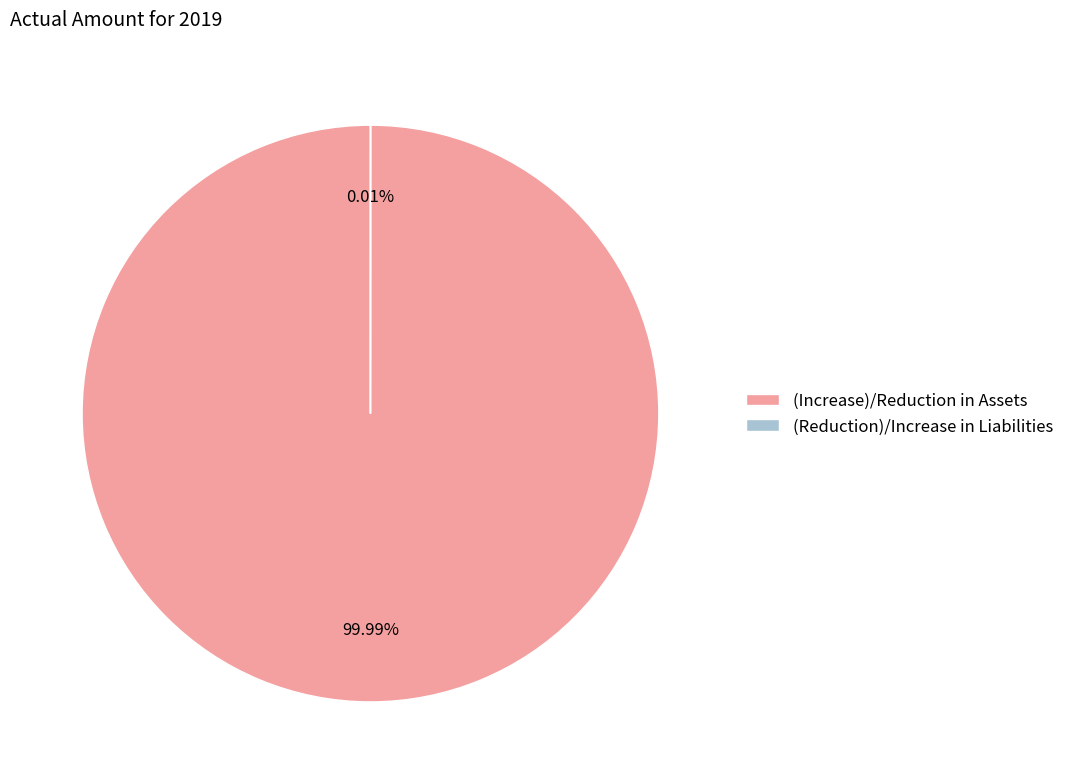

Do (Increase)/Reduction in Assets and (Reduction)/Increase in Liabilities together represent more than half of the pie?

Yes